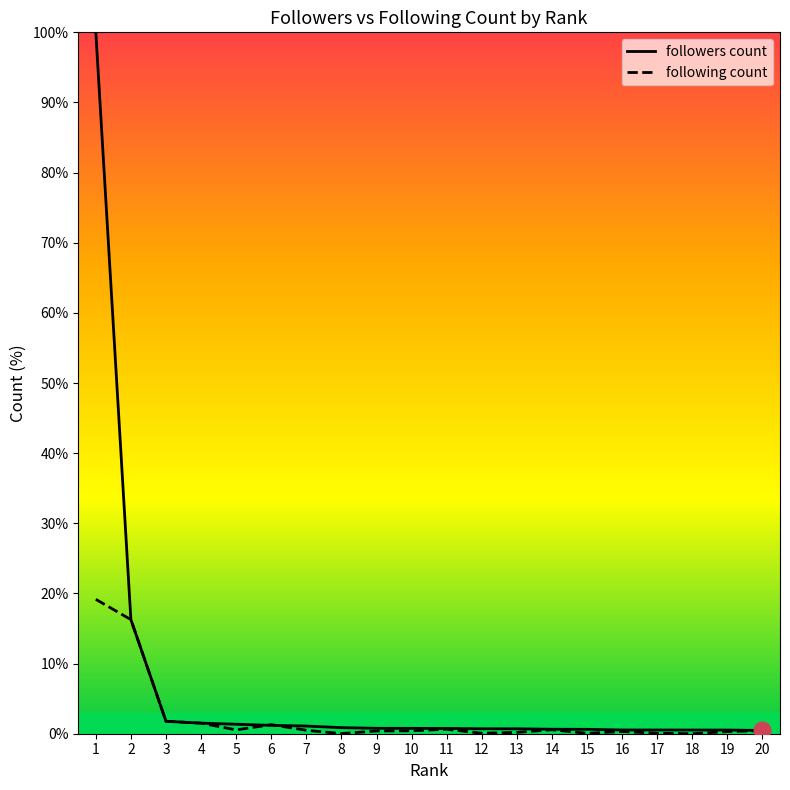

How many times do following count and followers count cross each other?

2